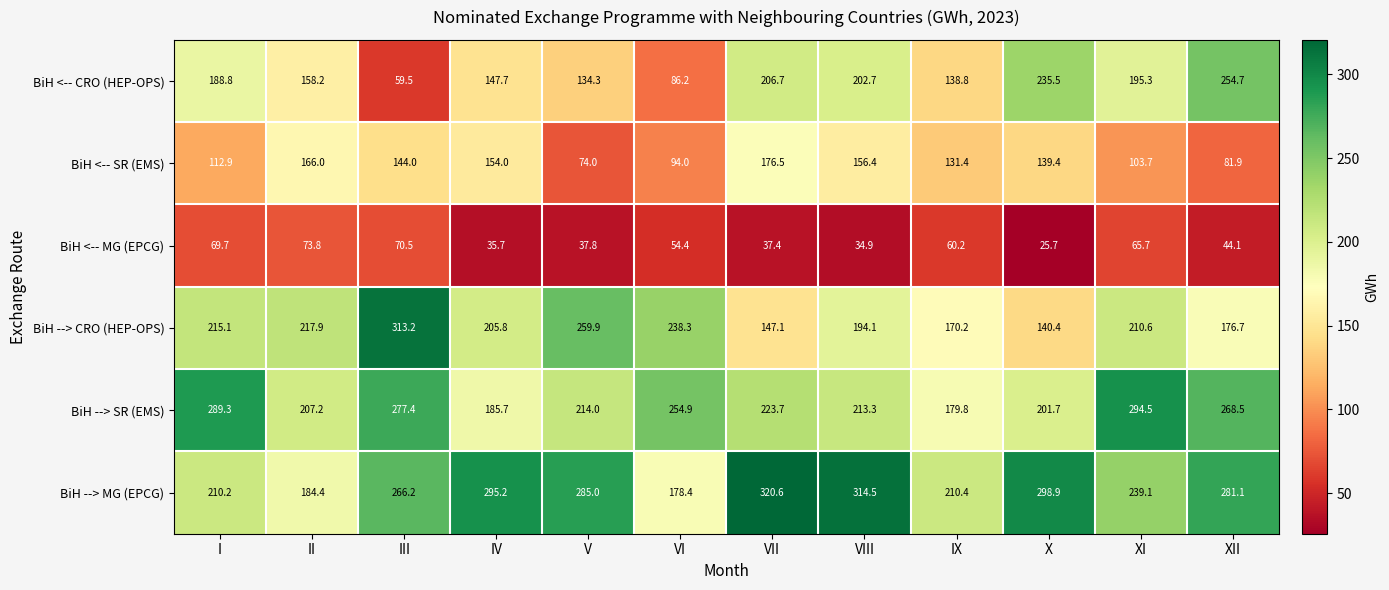

True or false: BiH --> MG (EPCG) has a value of 239.1 at XI.

True